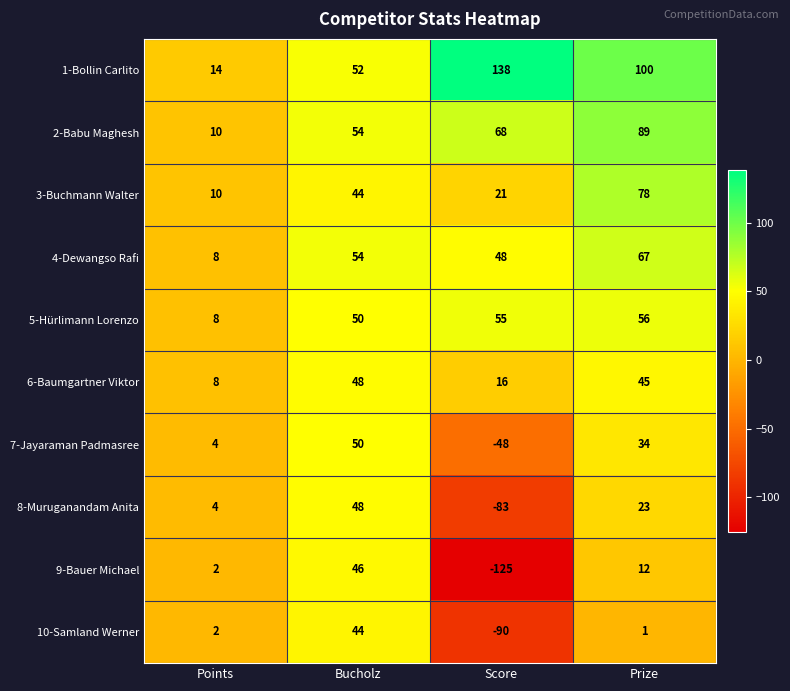

True or false: 1-Bollin Carlito has a value of 14 at Points.

True